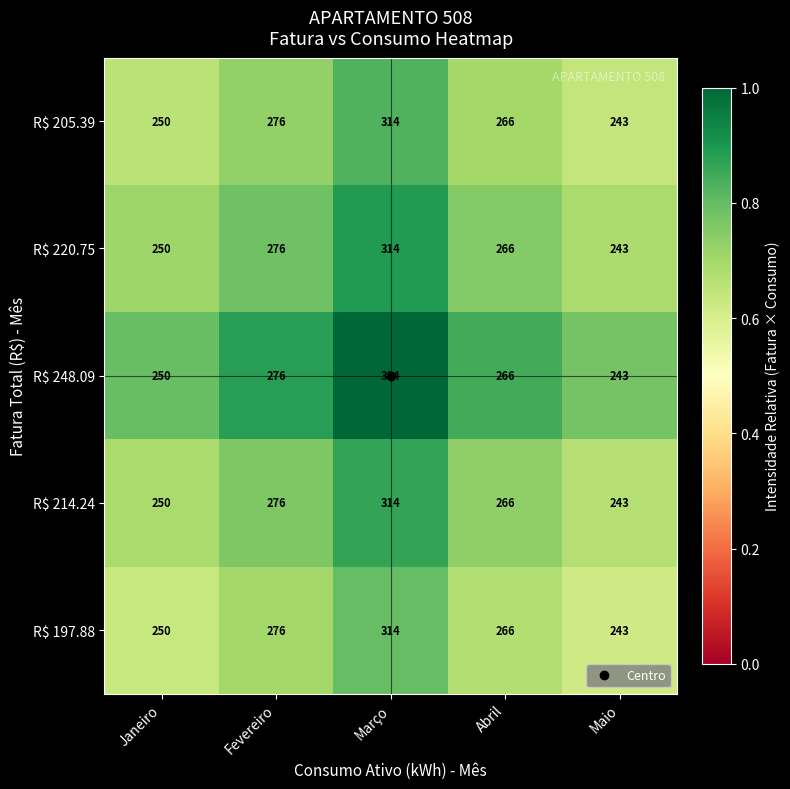

What is the smallest value displayed?

243